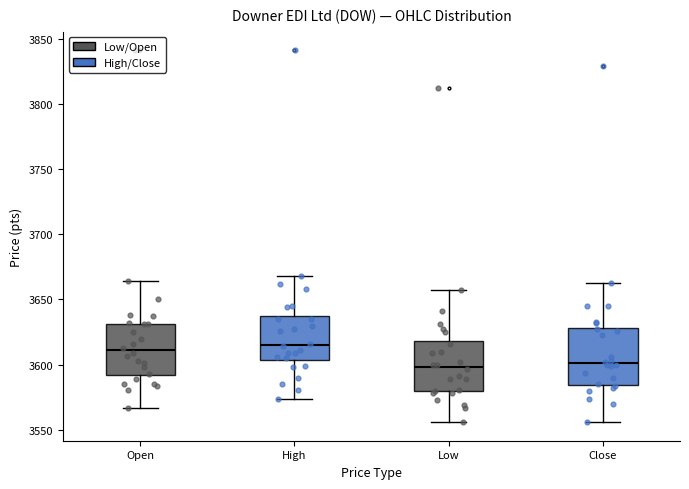

Where is the lower edge of the box for Low on the y-axis? The values are not printed on the chart, so give them approximately, as read against the axis.

3580